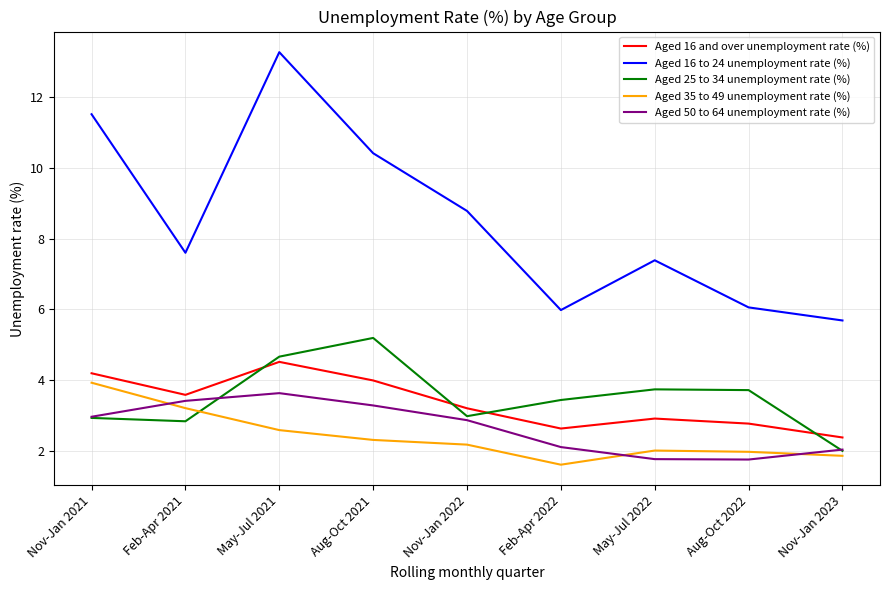

Is the value of Aged 35 to 49 unemployment rate (%) at Aug-Oct 2022 greater than the value of Aged 16 to 24 unemployment rate (%) at Feb-Apr 2022?

No